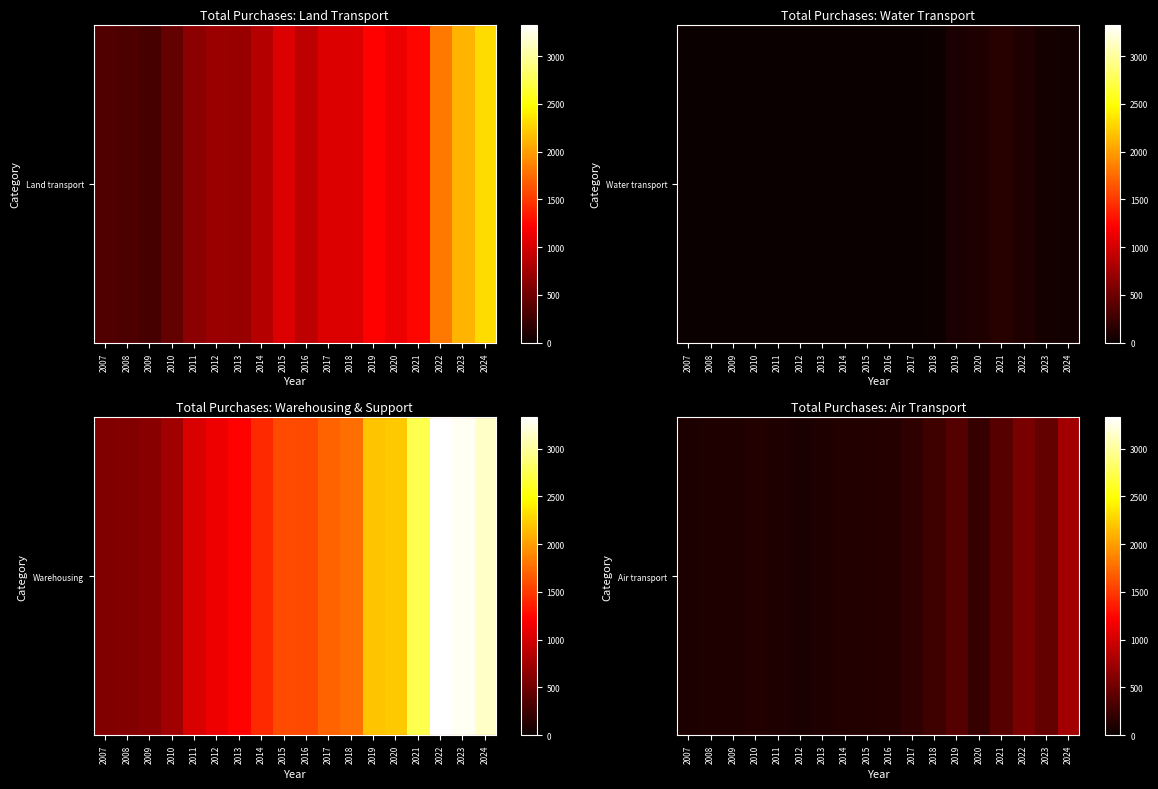

Approximately how many times larger is the value at 2020 compared to 2016?

1.7